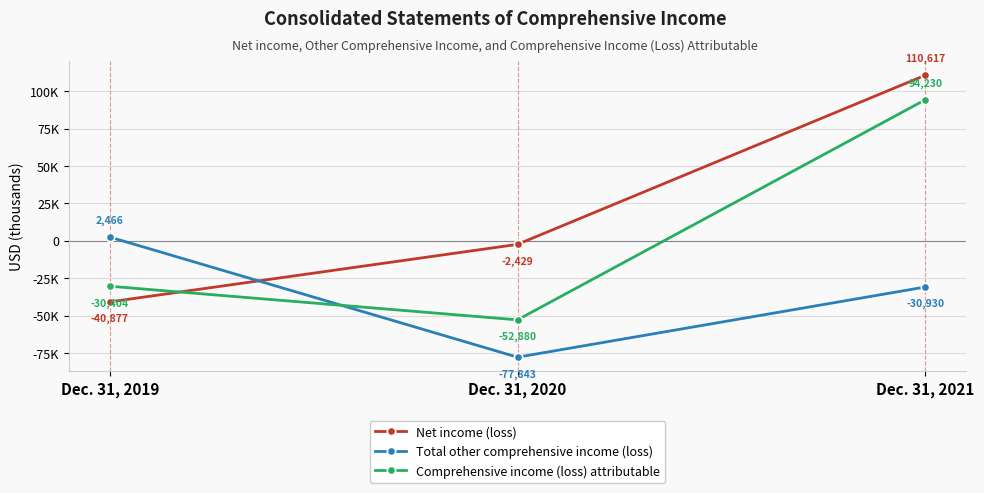

Between Dec. 31, 2019 and Dec. 31, 2021, which series saw the biggest shift?

Net income (loss)